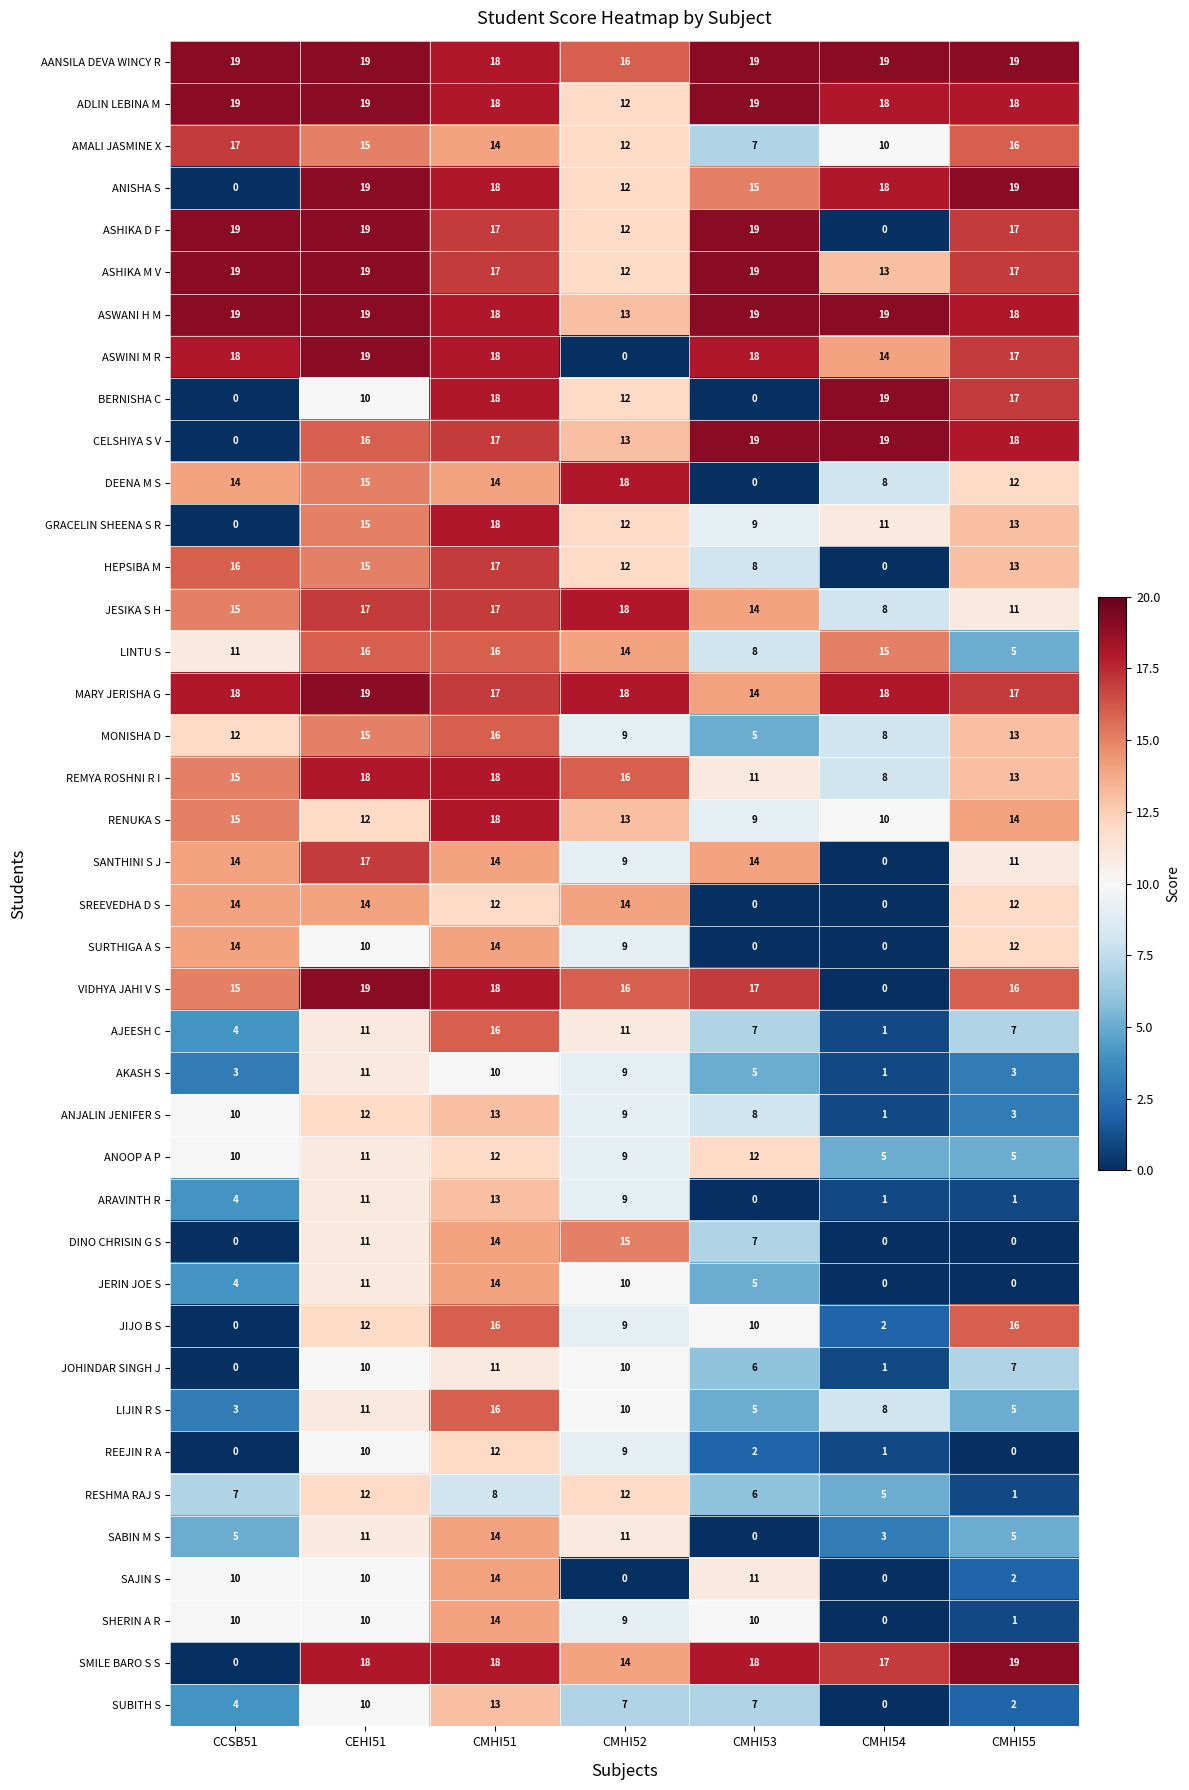

Rank the categories by AMALI JASMINE X value from lowest to highest.

CMHI53, CMHI54, CMHI52, CMHI51, CEHI51, CMHI55, CCSB51